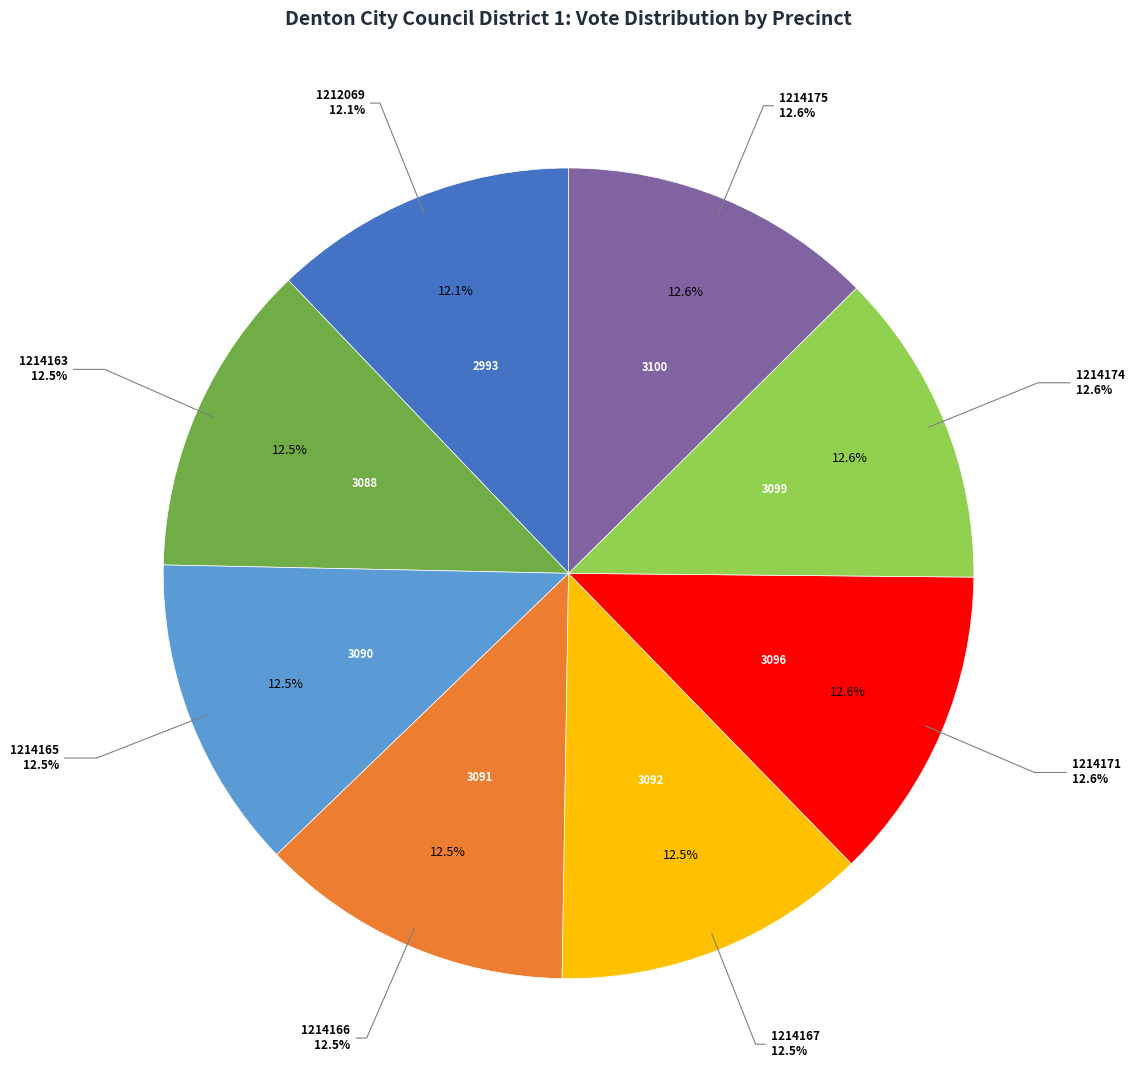

Rank the categories by value from highest to lowest.

1214175, 1214174, 1214171, 1214167, 1214166, 1214165, 1214163, 1212069